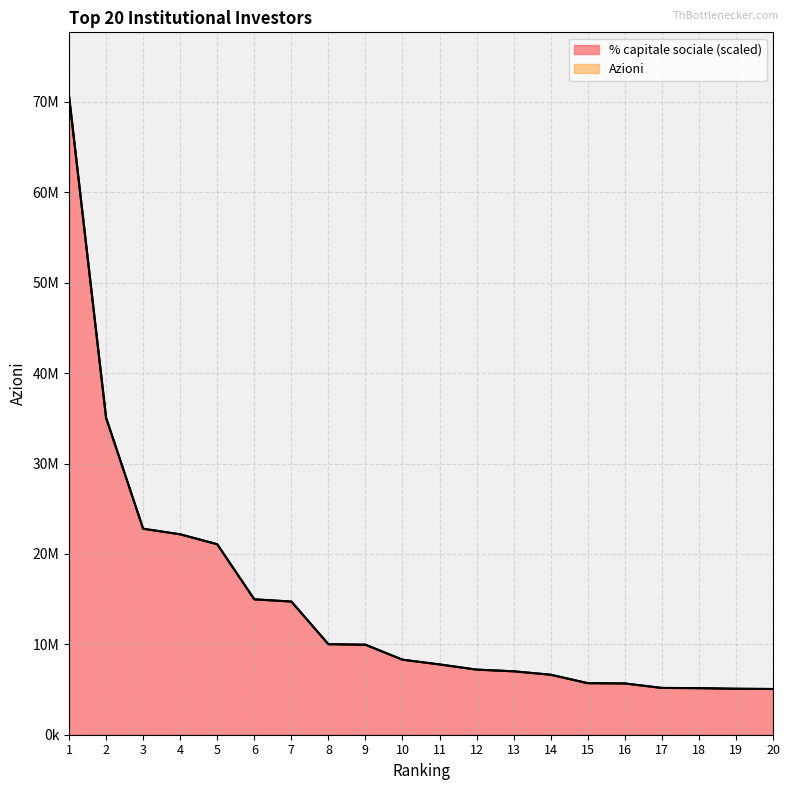

Is the value of % capitale sociale at 7 greater than the value of Azioni at 19?

Yes